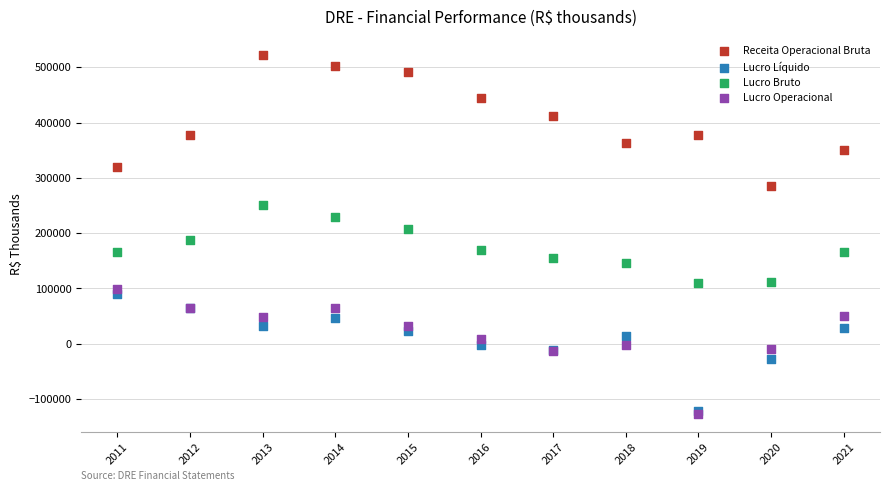

In the Receita Operacional Bruta series, what Y value is closest to 403984?

412361